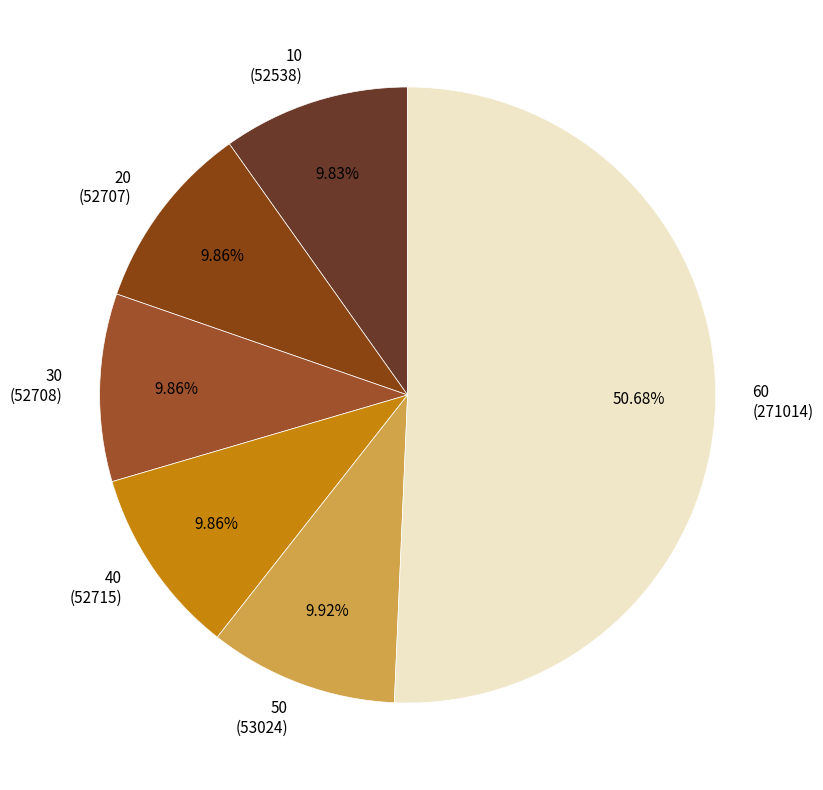

True or false: 60 accounts for 38% of the total.

False